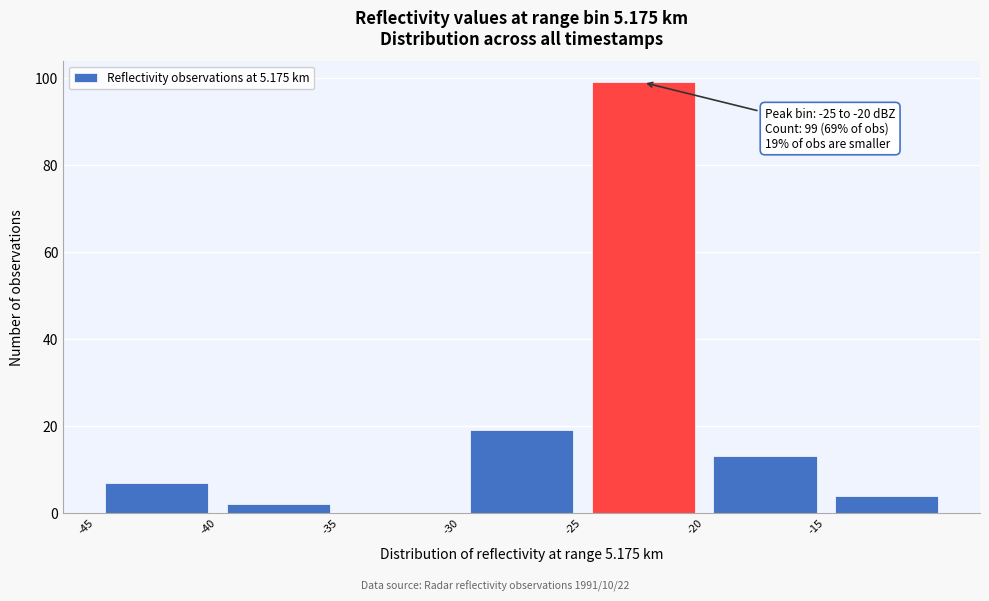

Over which range of the x-axis is the bar tallest?

-25 to -20